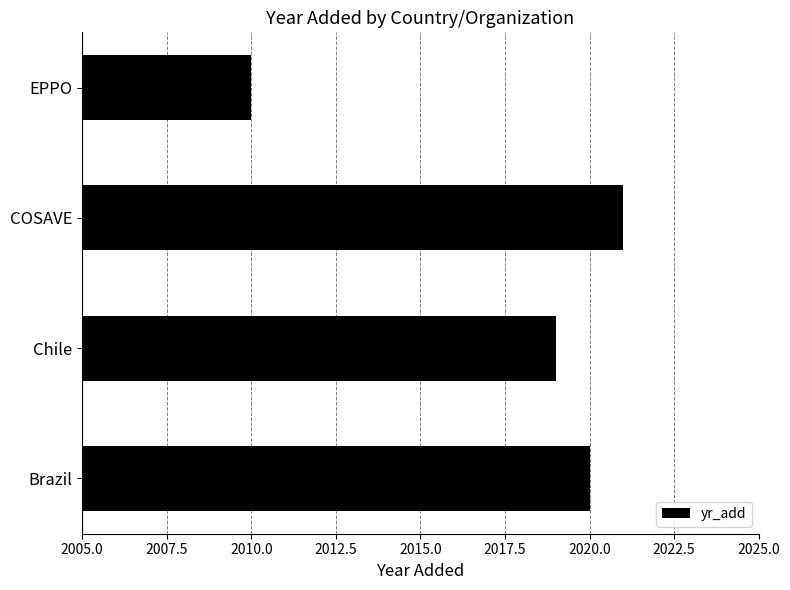

Are the bars grouped side by side (vs. stacked)?

No